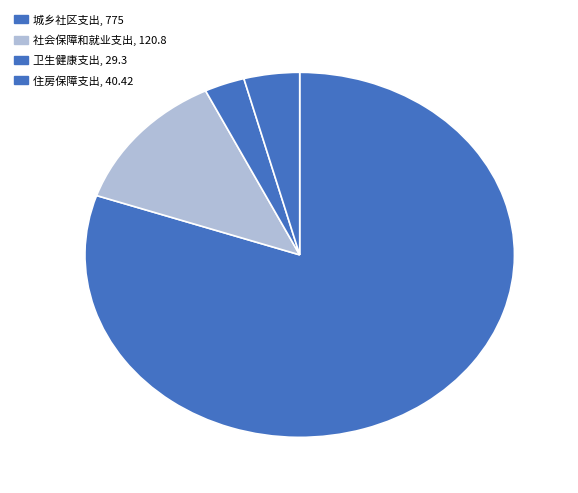

True or false: 社会保障和就业支出 accounts for 13% of the total.

True